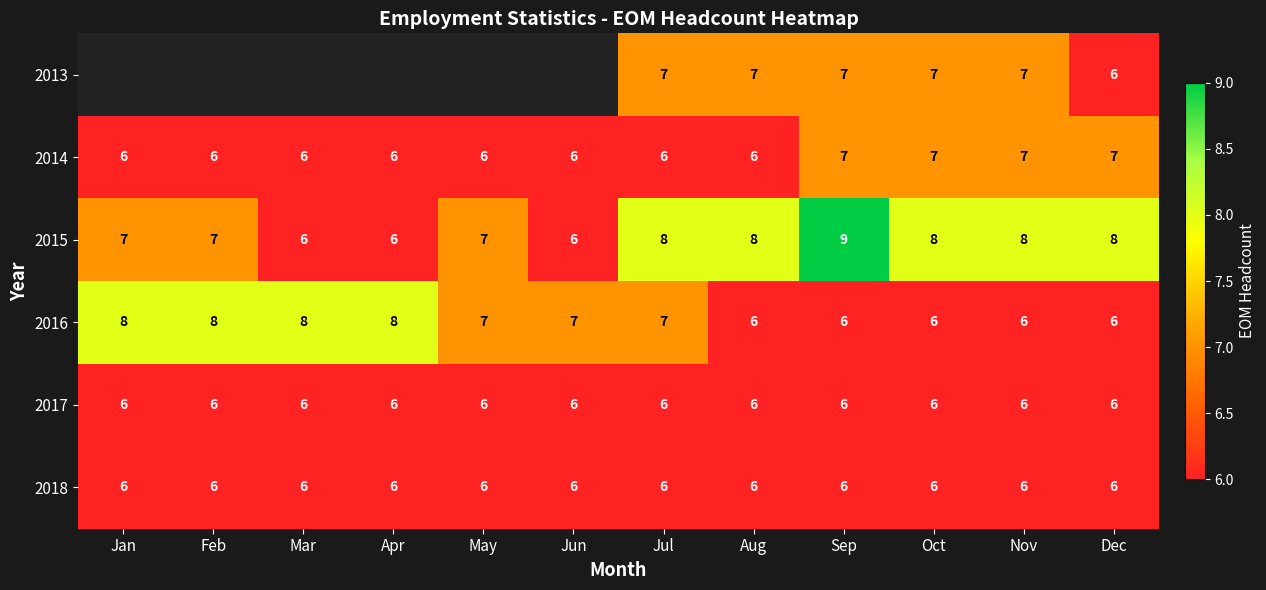

The value of 2015 at Apr is 10. True or false?

False